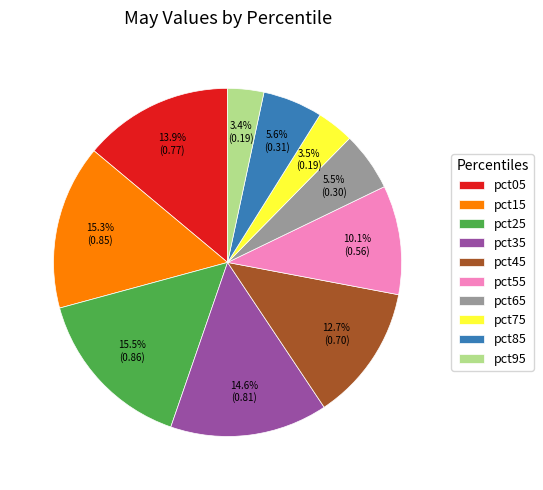

True or false: pct25 accounts for 27% of the total.

False